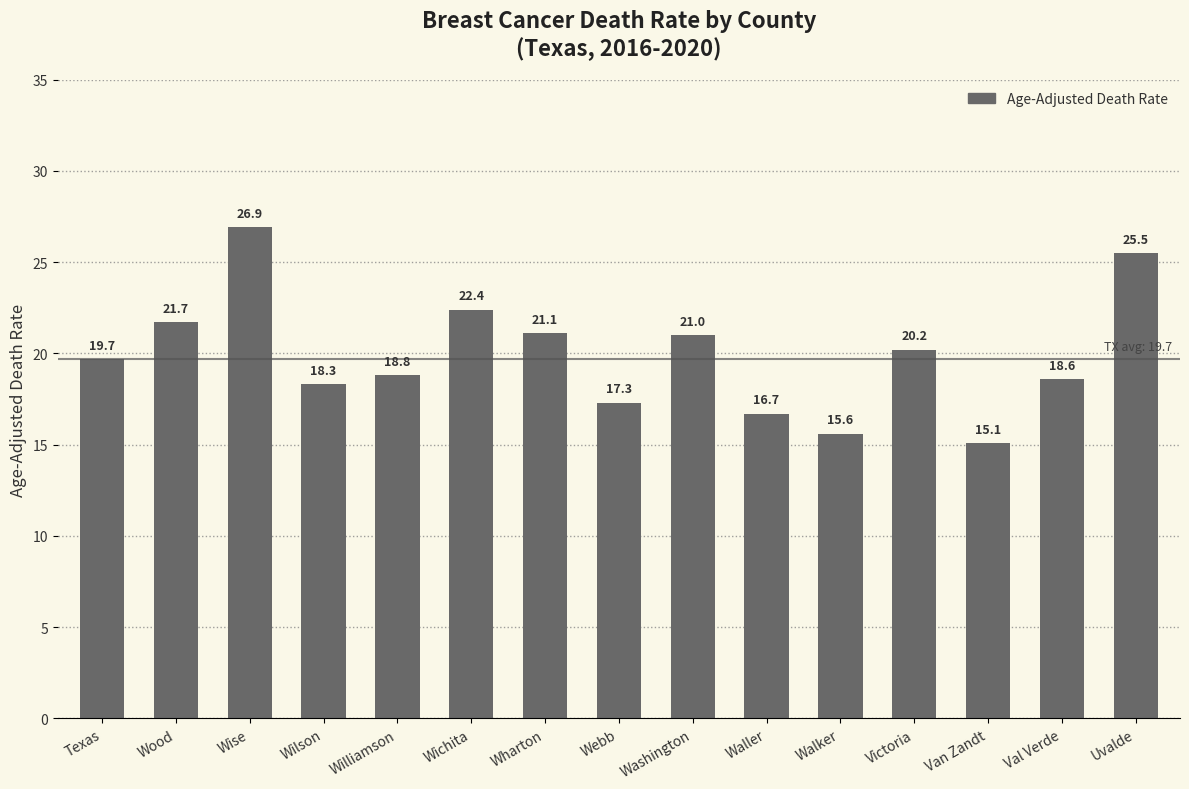

How many categories are shown in the chart?

15